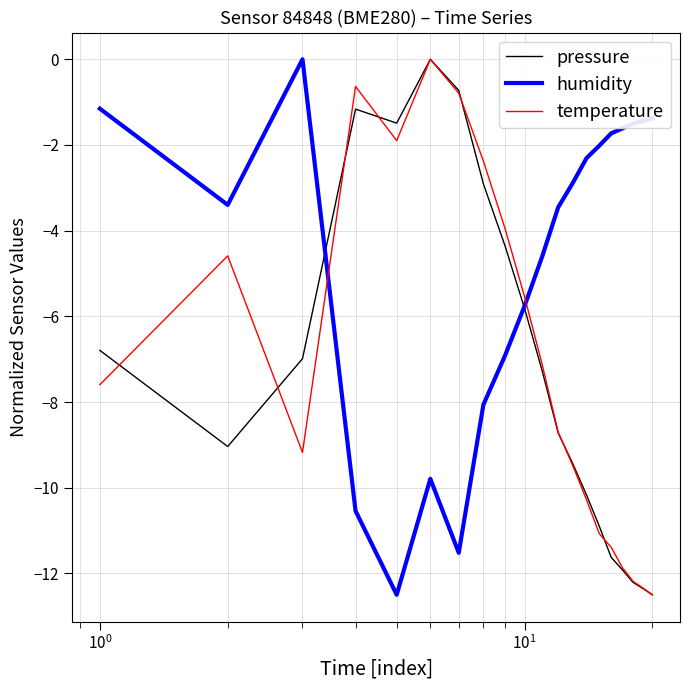

How many values in pressure are below zero?

19